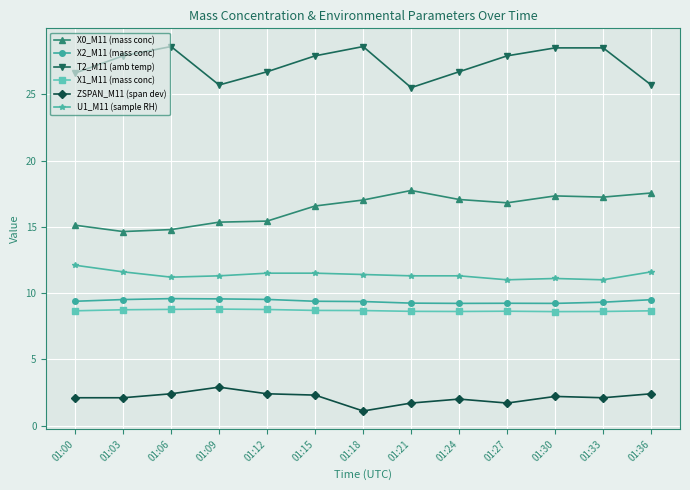

Which series changed the most between 01:27 and 01:36?

T2_M11 (amb temp)